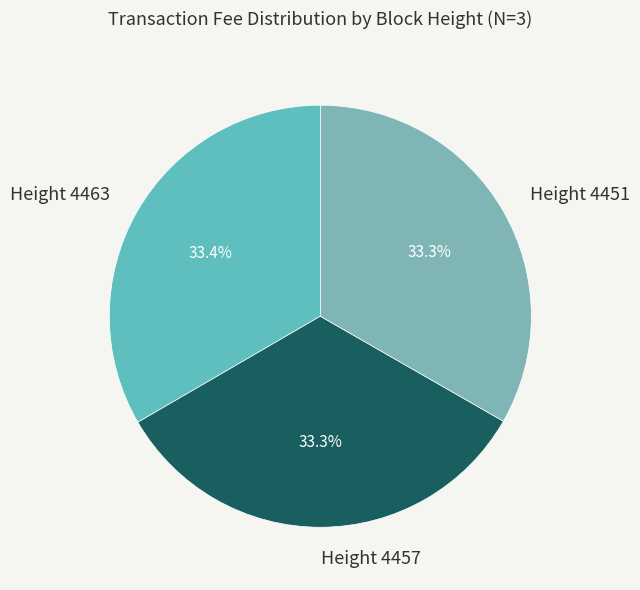

Which slice is the smallest?

Height 4451